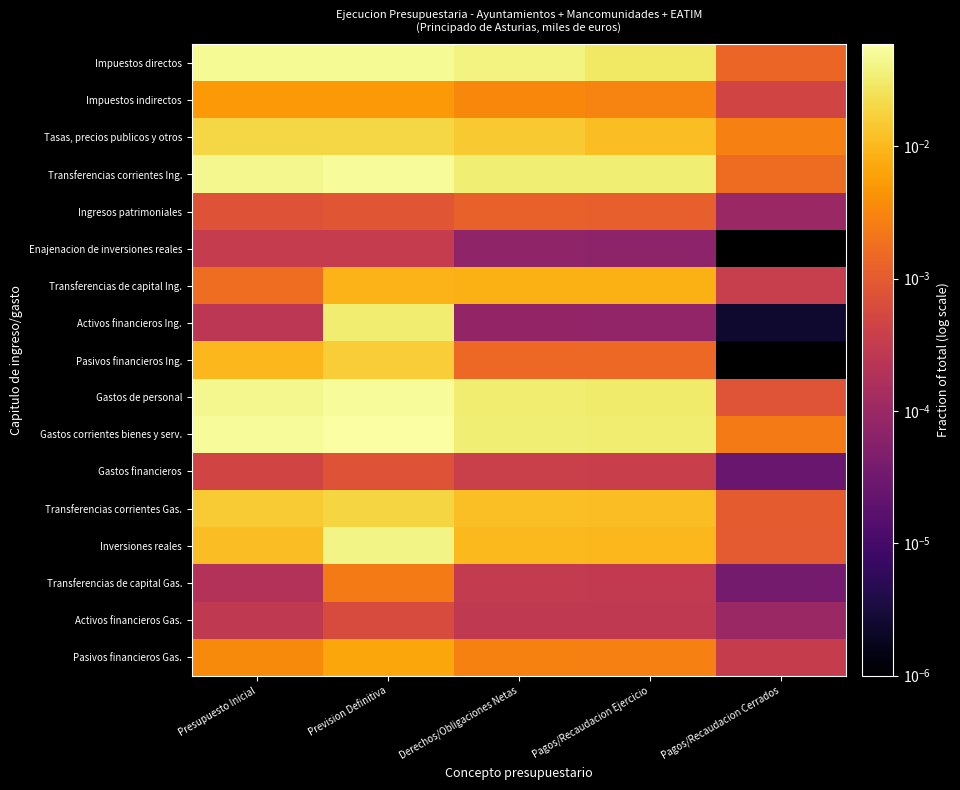

What is the maximum value shown in the chart?

0.1